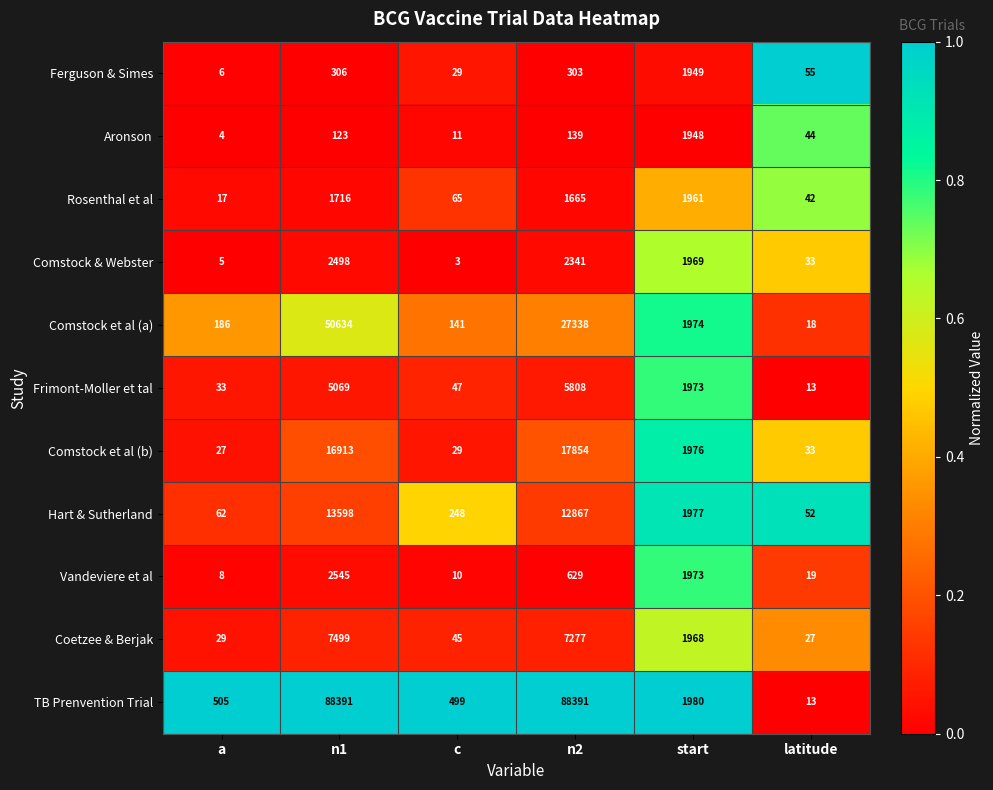

The value of Comstock et al (a) at n2 is 46016. True or false?

False